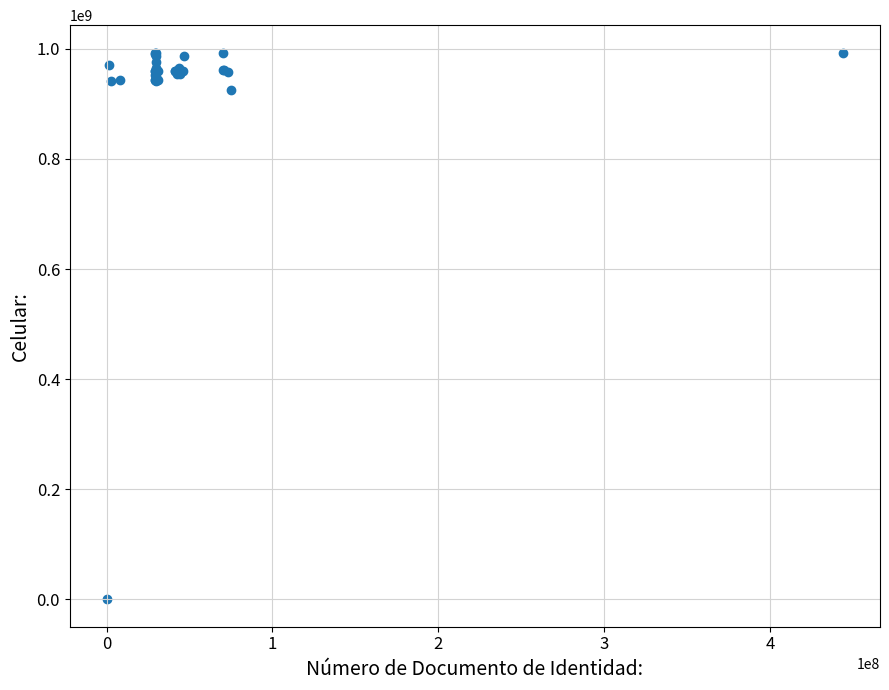

What Y value in the scatter plot is closest to 496725207?

926035736